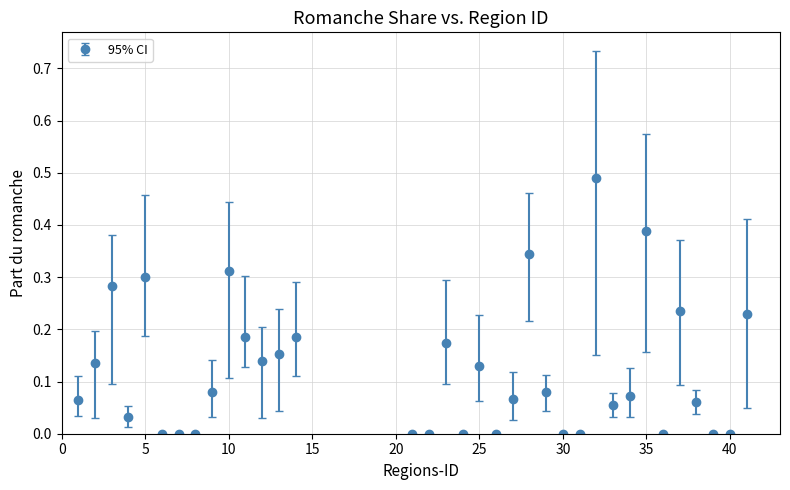

True or false: the data has more than 1 interior local peaks.

True